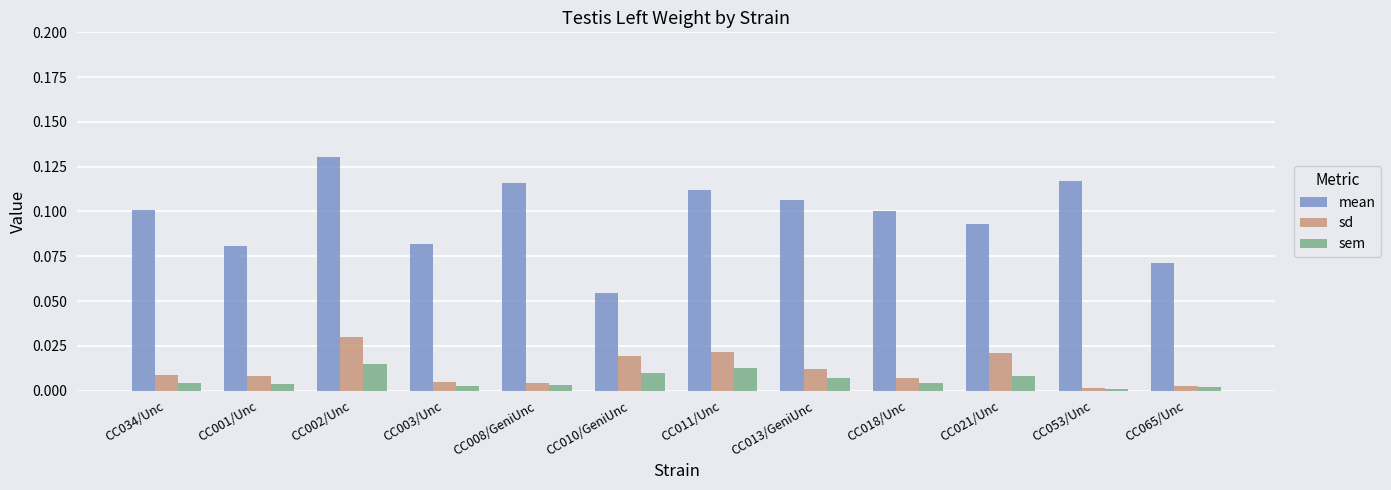

What are all the series names shown in the legend?

mean, sd, sem